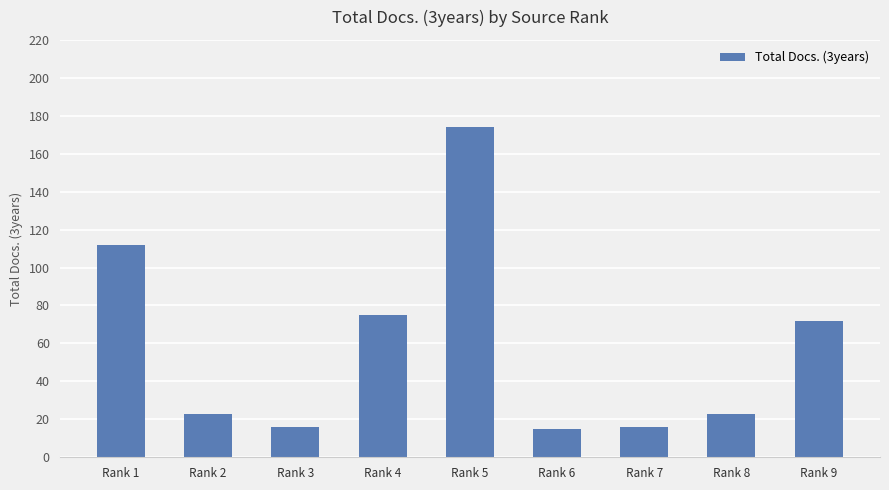

Reading left to right, what are all the values shown in this chart?

Rank 1=112	Rank 2=23	Rank 3=16	Rank 4=75	Rank 5=174	Rank 6=15	Rank 7=16	Rank 8=23	Rank 9=72